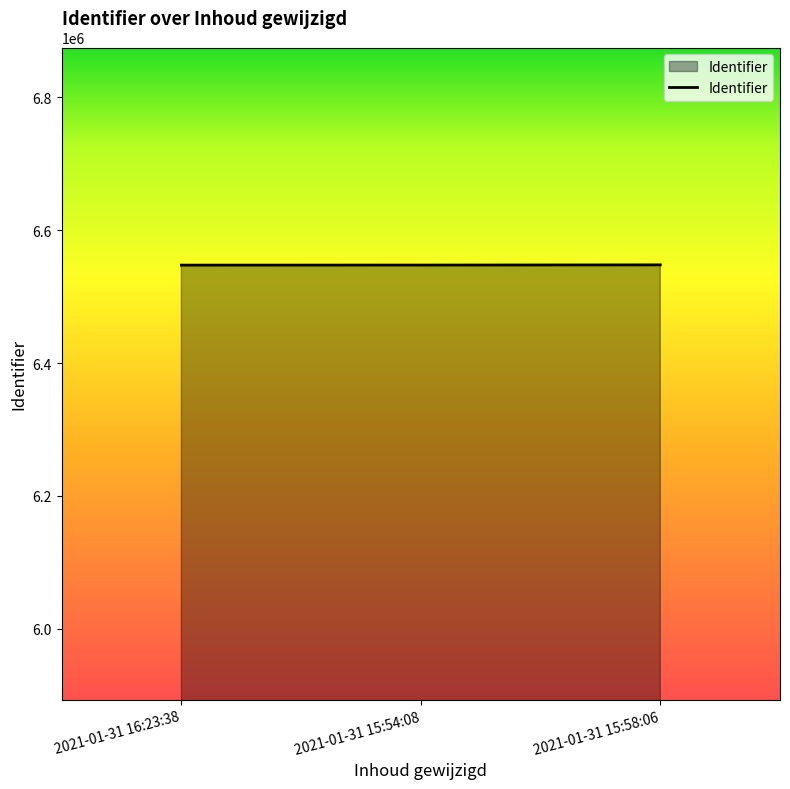

What position from the right is 2021-01-31 15:58:06?

1